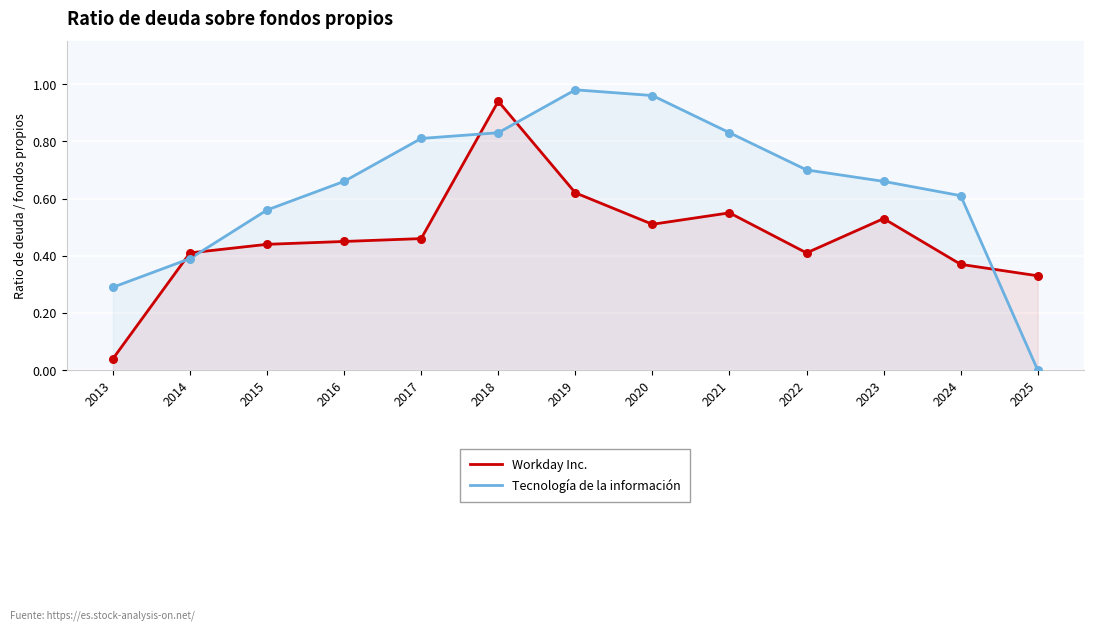

Which series reaches the minimum Y coordinate?

Tecnología de la información